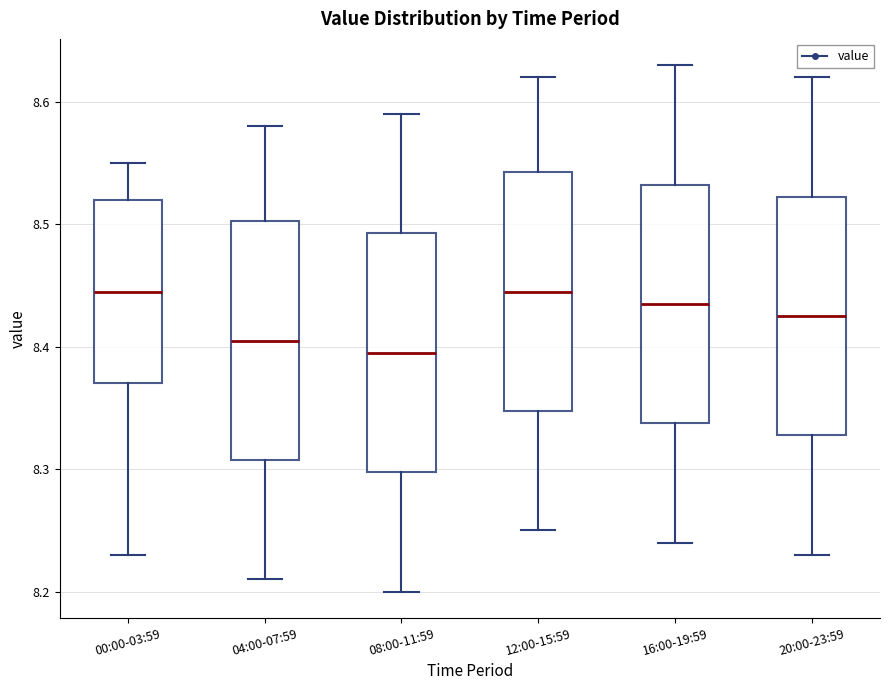

Reading left to right, read every box against the y-axis: the position of its median line, the range the box covers, and the ends of its whiskers. The values are not printed on the chart, so give them approximately, as read against the axis.

00:00-03:59: median 8.45, box 8.37 to 8.52, whiskers 8.23 to 8.55
04:00-07:59: median 8.41, box 8.31 to 8.50, whiskers 8.21 to 8.58
08:00-11:59: median 8.40, box 8.30 to 8.49, whiskers 8.20 to 8.59
12:00-15:59: median 8.45, box 8.35 to 8.54, whiskers 8.25 to 8.62
16:00-19:59: median 8.44, box 8.34 to 8.53, whiskers 8.24 to 8.63
20:00-23:59: median 8.43, box 8.33 to 8.52, whiskers 8.23 to 8.62